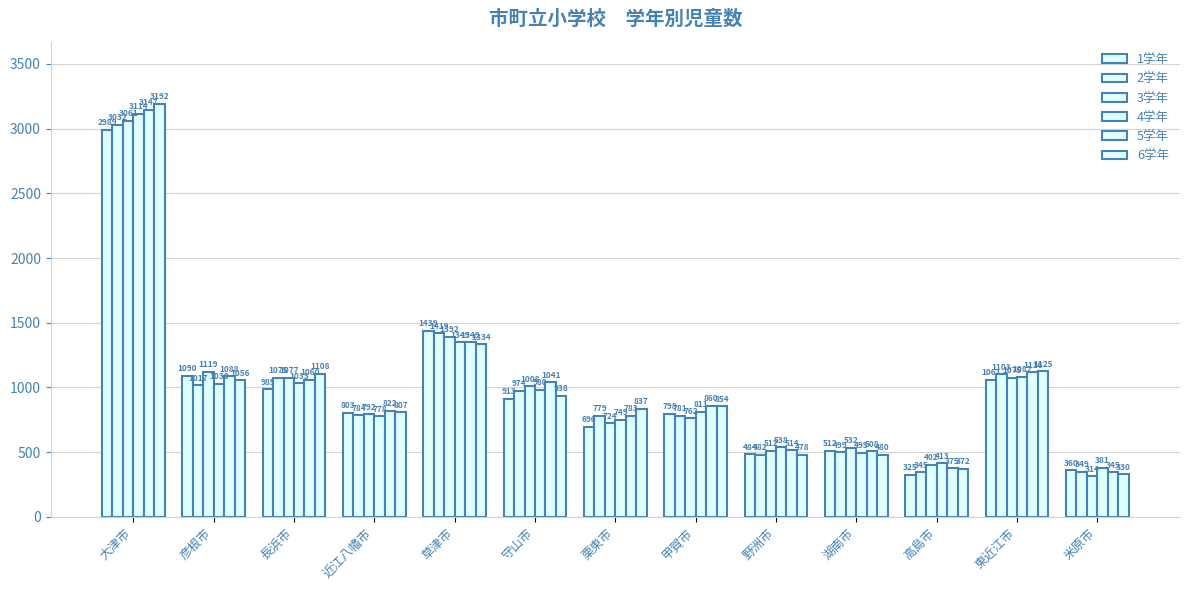

What is the label of the 13th bar from the right?

大津市